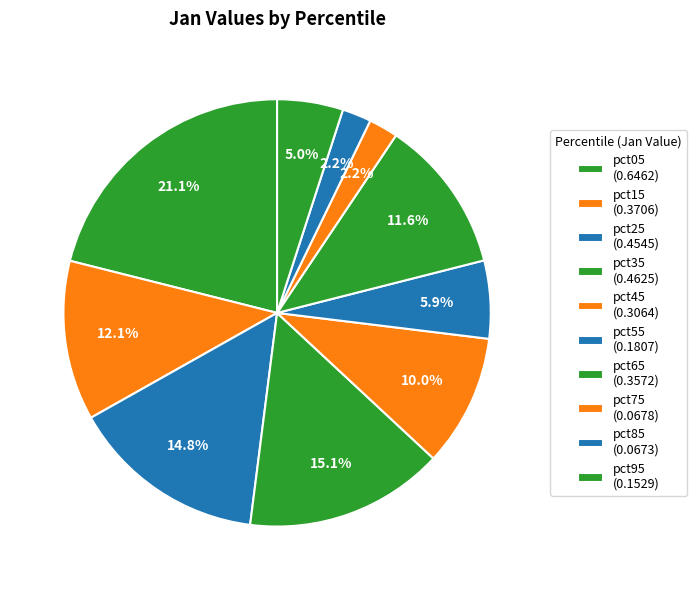

Is it true that pct45 is 10% of the pie?

True